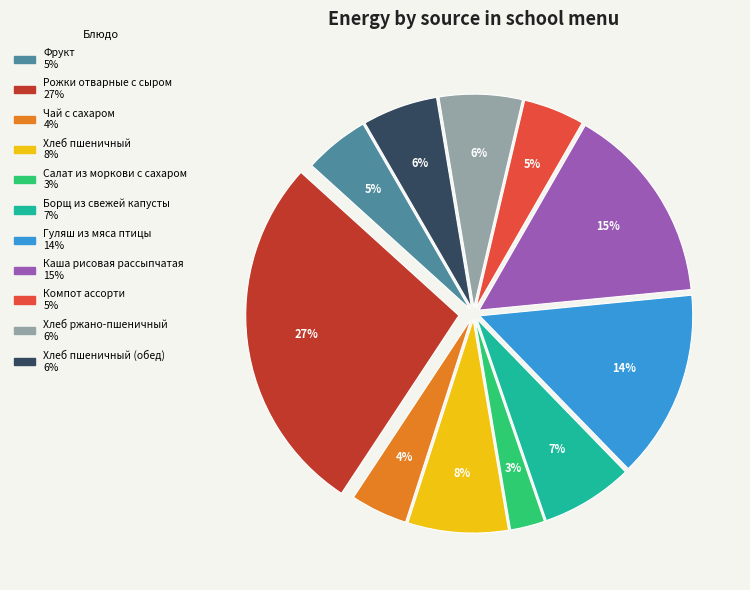

To the nearest percent, what is the average slice percentage?

9%